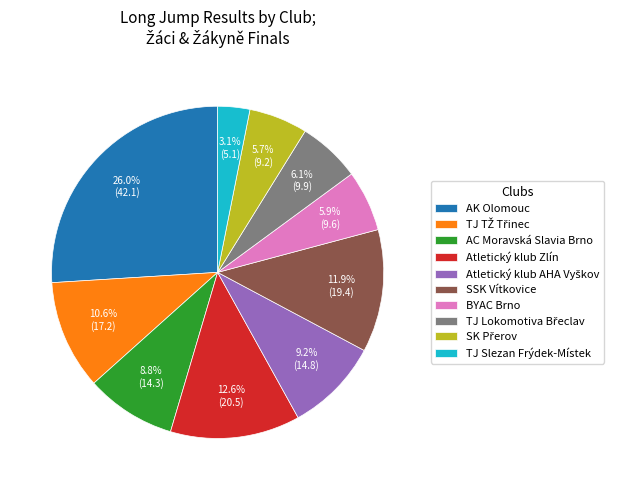

What is the smallest slice in the pie chart?

TJ Slezan Frýdek-Místek